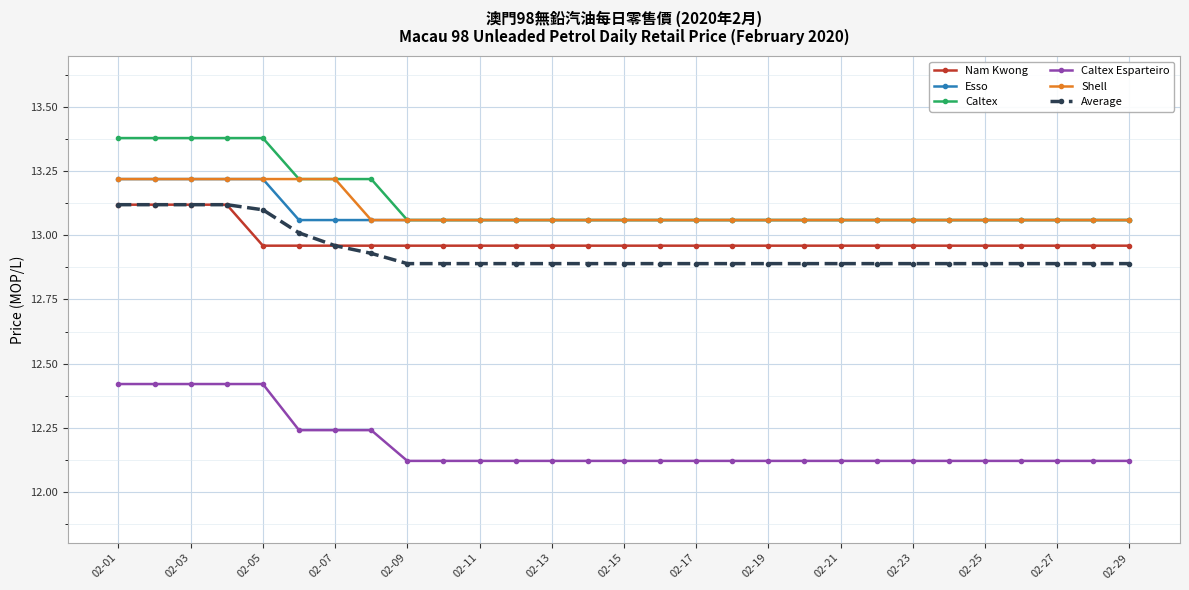

At how many categories does at least one series exceed 12?

29